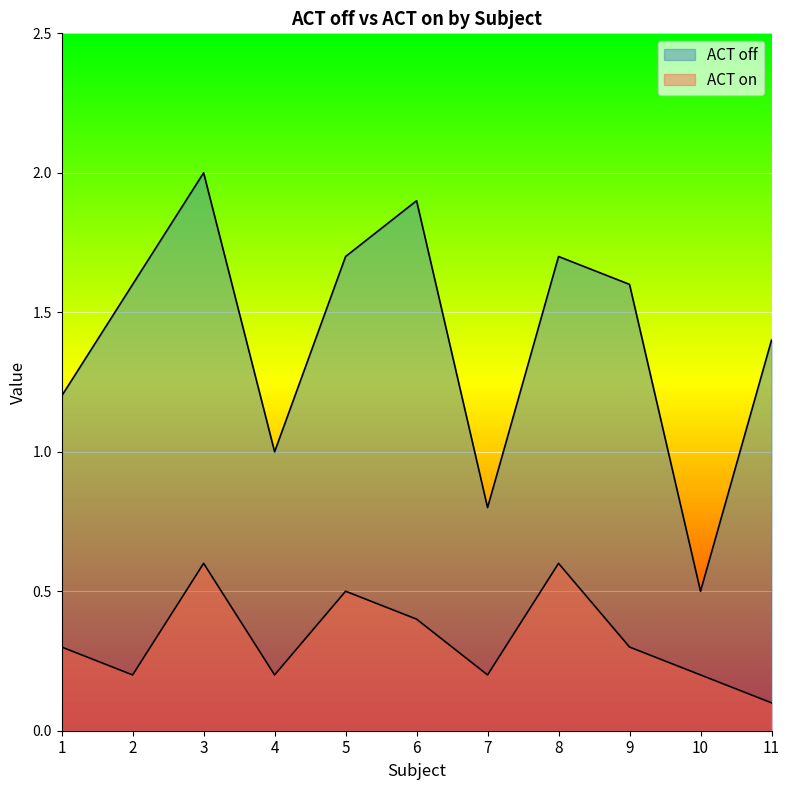

What are all the series names shown in the legend?

ACT off, ACT on